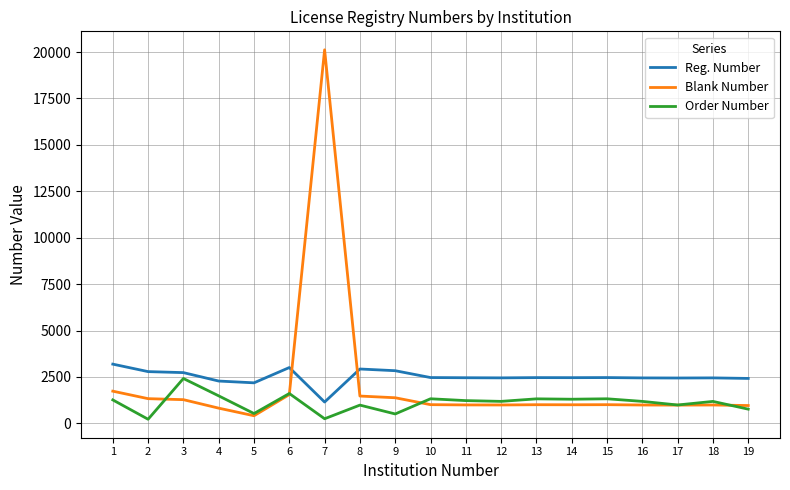

What is the difference between the second highest and second lowest values in the Reg. Number series?

823